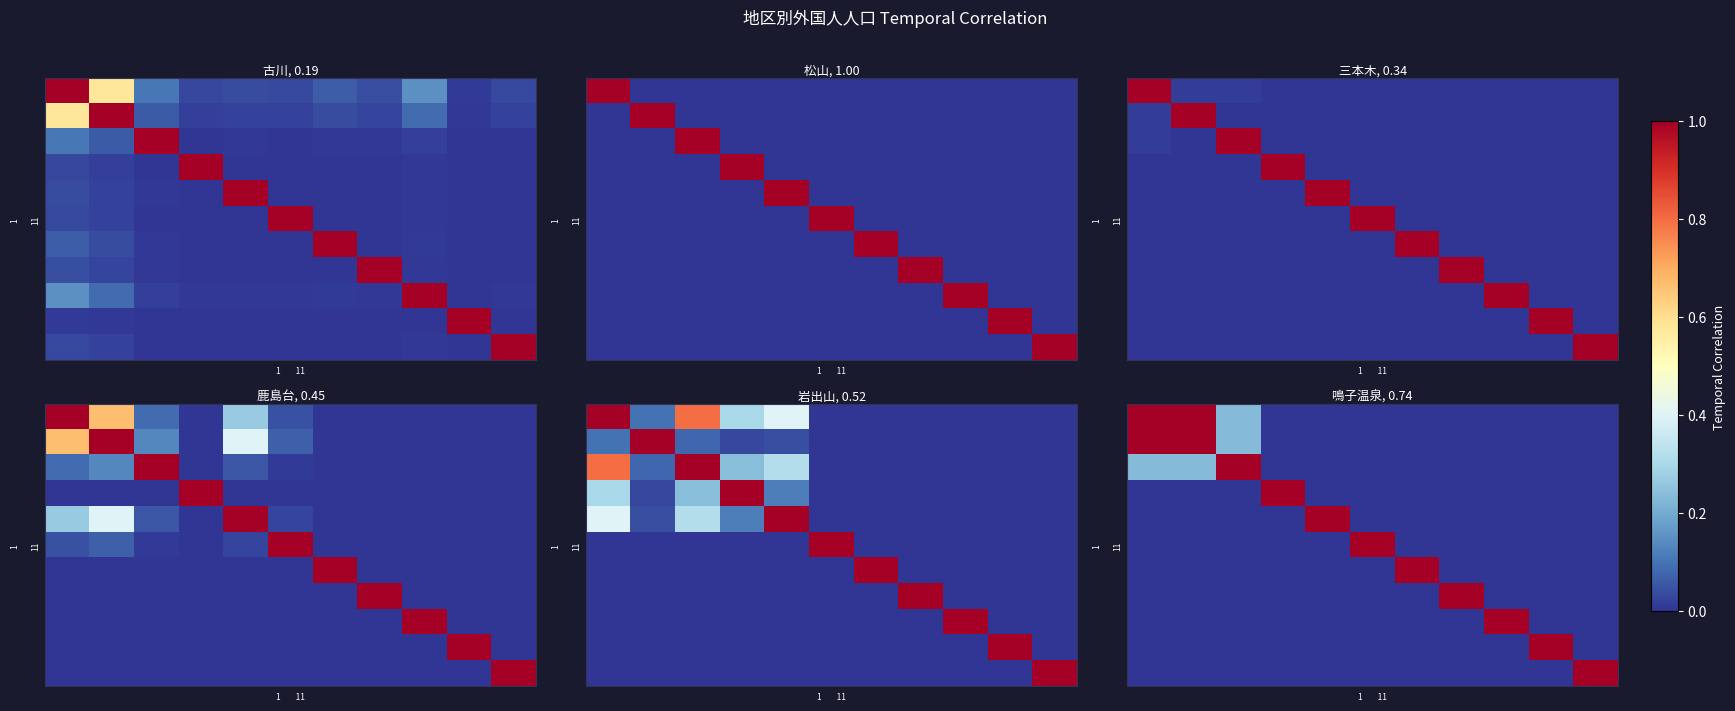

Which has a higher value, 10 or 3?

10